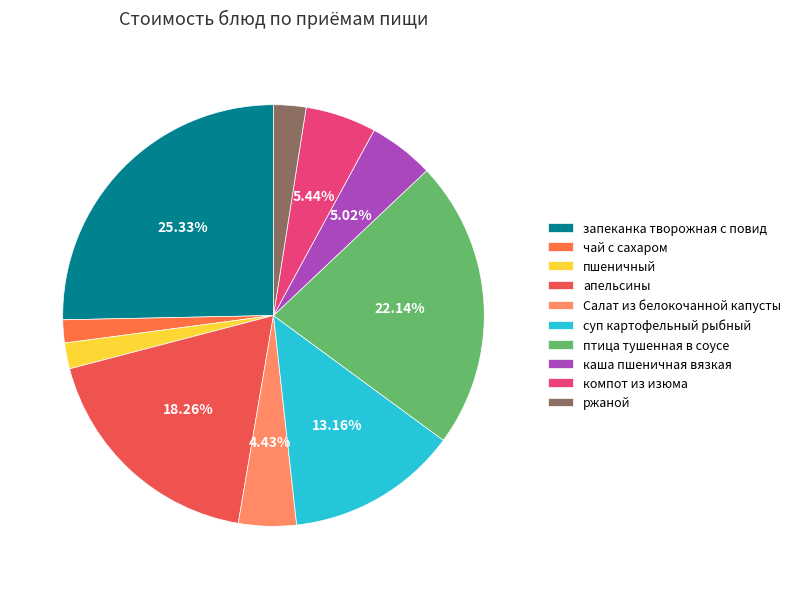

What is the change in value from птица тушенная в соусе to каша пшеничная вязкая?

-23.7